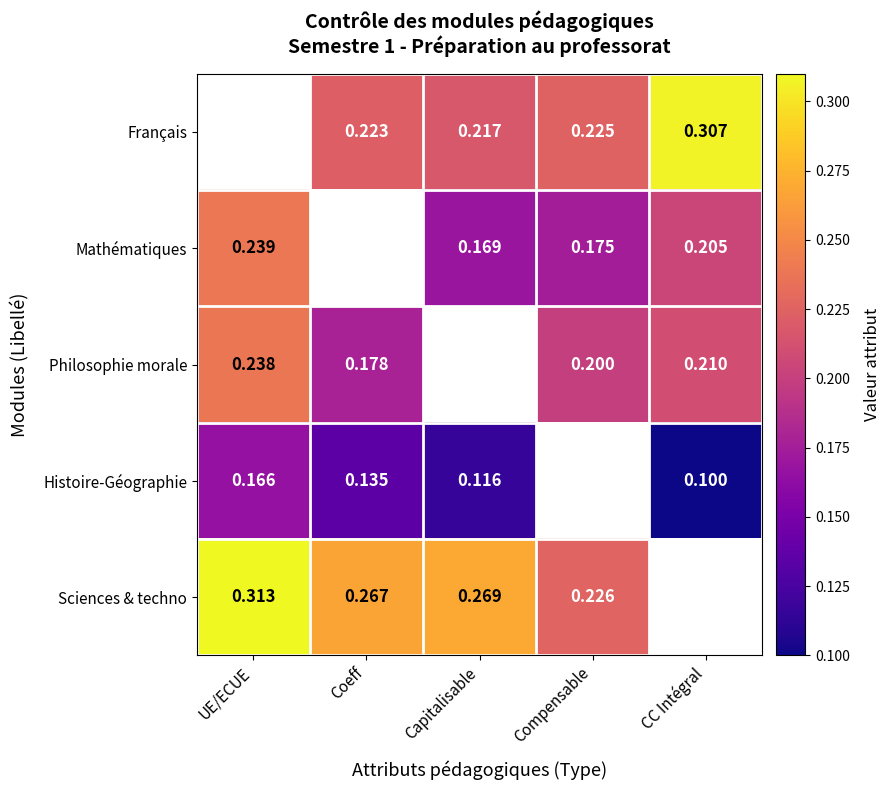

At which label is Sciences & techno closest to 0?

Compensable